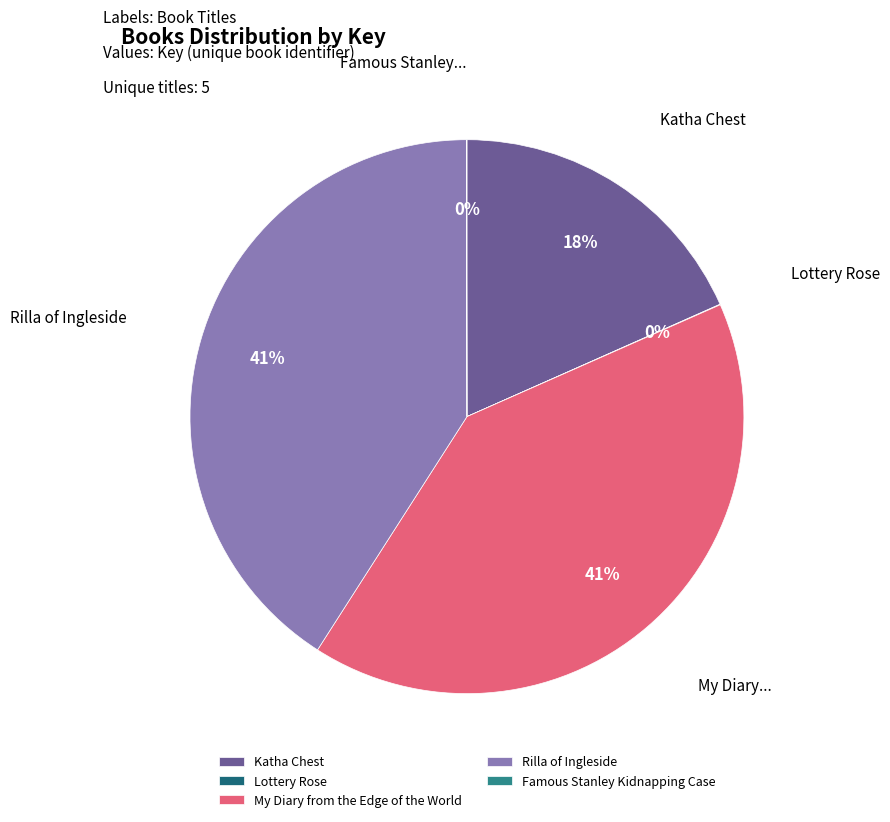

What percentage is the Rilla of Ingleside slice, to the nearest percent?

41%